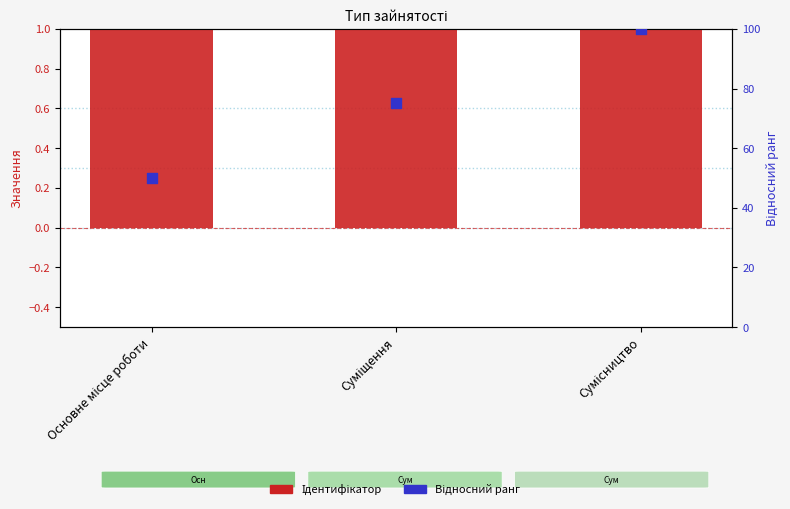

At which category is the sum across all series the highest?

Сумісництво